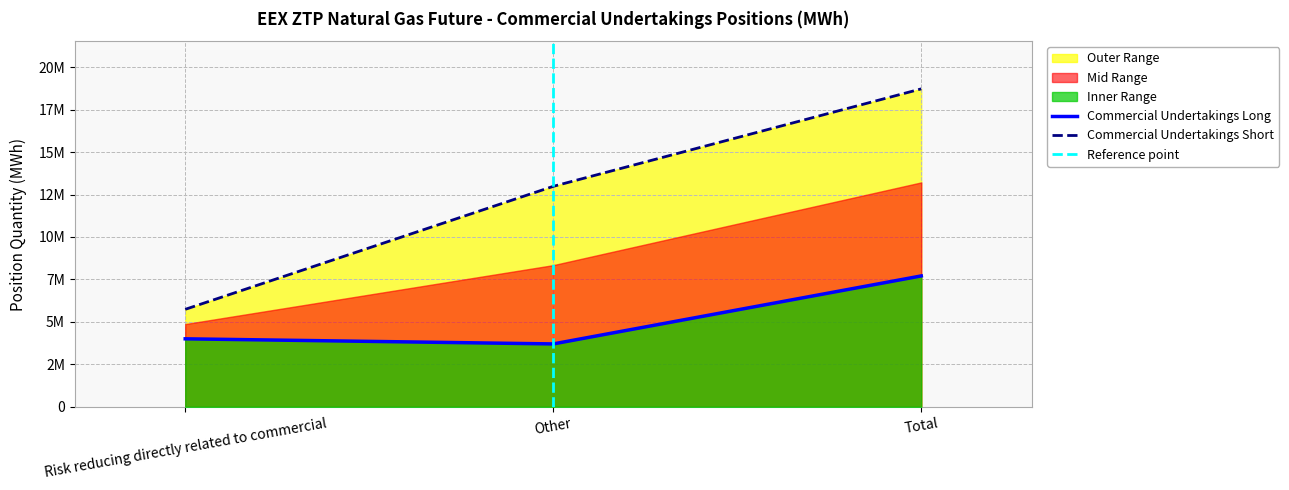

Where does the Commercial Undertakings Short series first go above 12981793?

Total